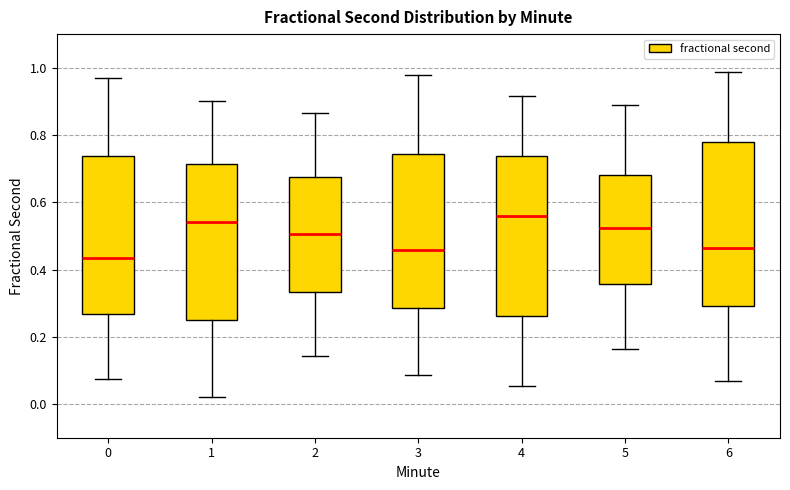

Reading left to right, transcribe this box plot: for each box, give where its median line is, the range the box spans, and where its two whiskers end, as read against the y-axis. The values are not printed on the chart, so give them approximately, as read against the axis.

0: median 0.44, box 0.26 to 0.74, whiskers 0.08 to 0.96
1: median 0.54, box 0.26 to 0.72, whiskers 0.02 to 0.90
2: median 0.50, box 0.34 to 0.68, whiskers 0.14 to 0.86
3: median 0.46, box 0.28 to 0.74, whiskers 0.08 to 0.98
4: median 0.56, box 0.26 to 0.74, whiskers 0.06 to 0.92
5: median 0.52, box 0.36 to 0.68, whiskers 0.16 to 0.88
6: median 0.46, box 0.30 to 0.78, whiskers 0.06 to 0.98